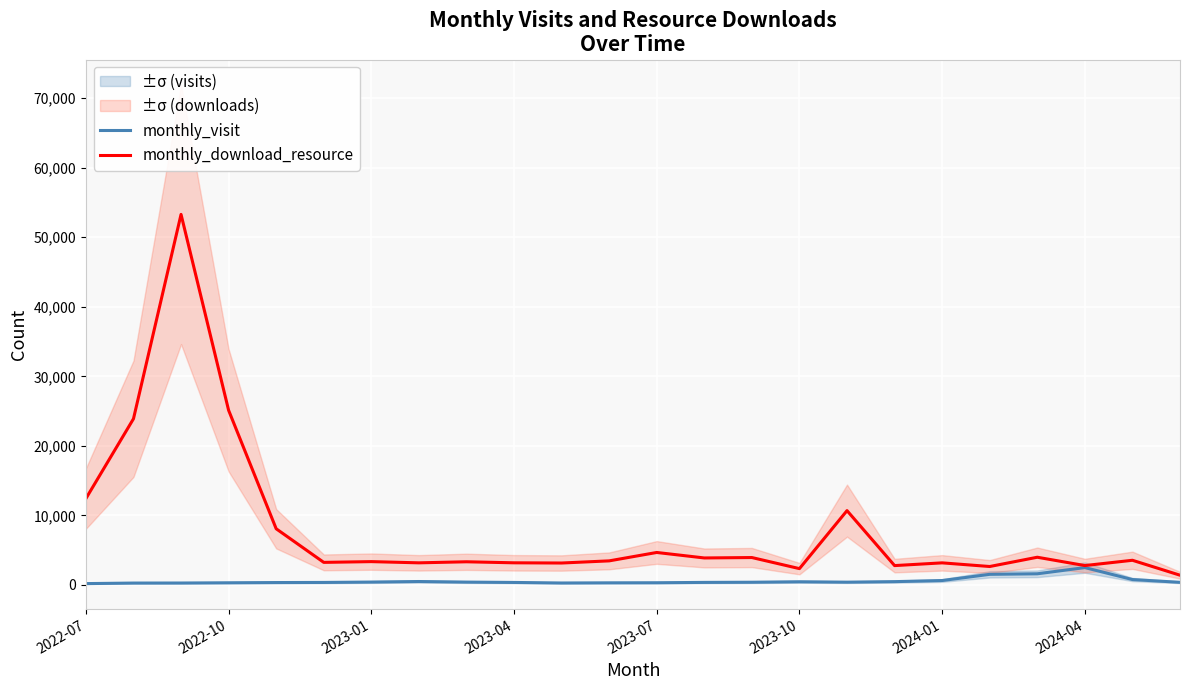

What is the maximum value for monthly_visit?

2498